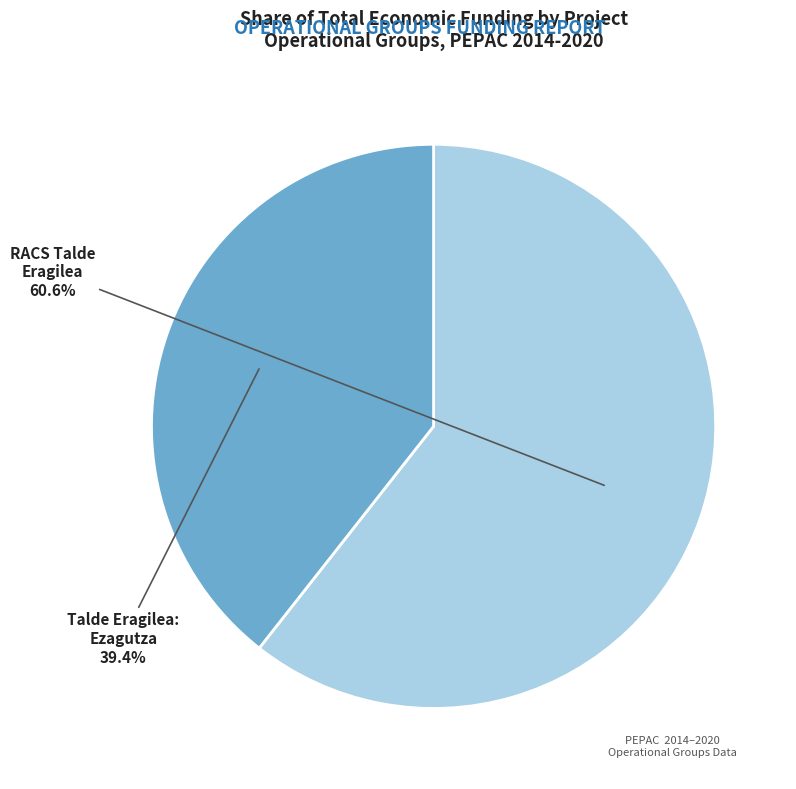

Count the number of slices in the pie.

2